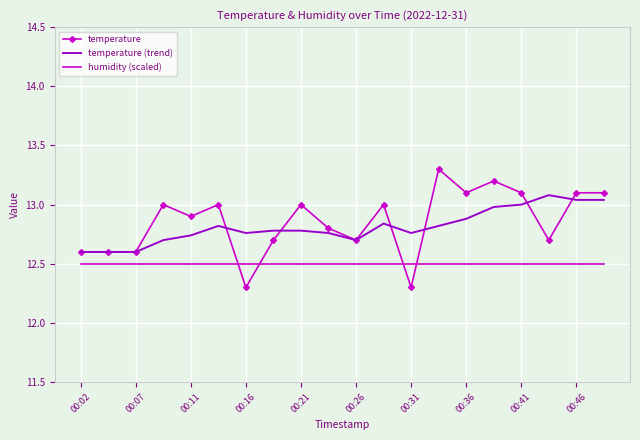

Which series has the widest spread of values?

temperature